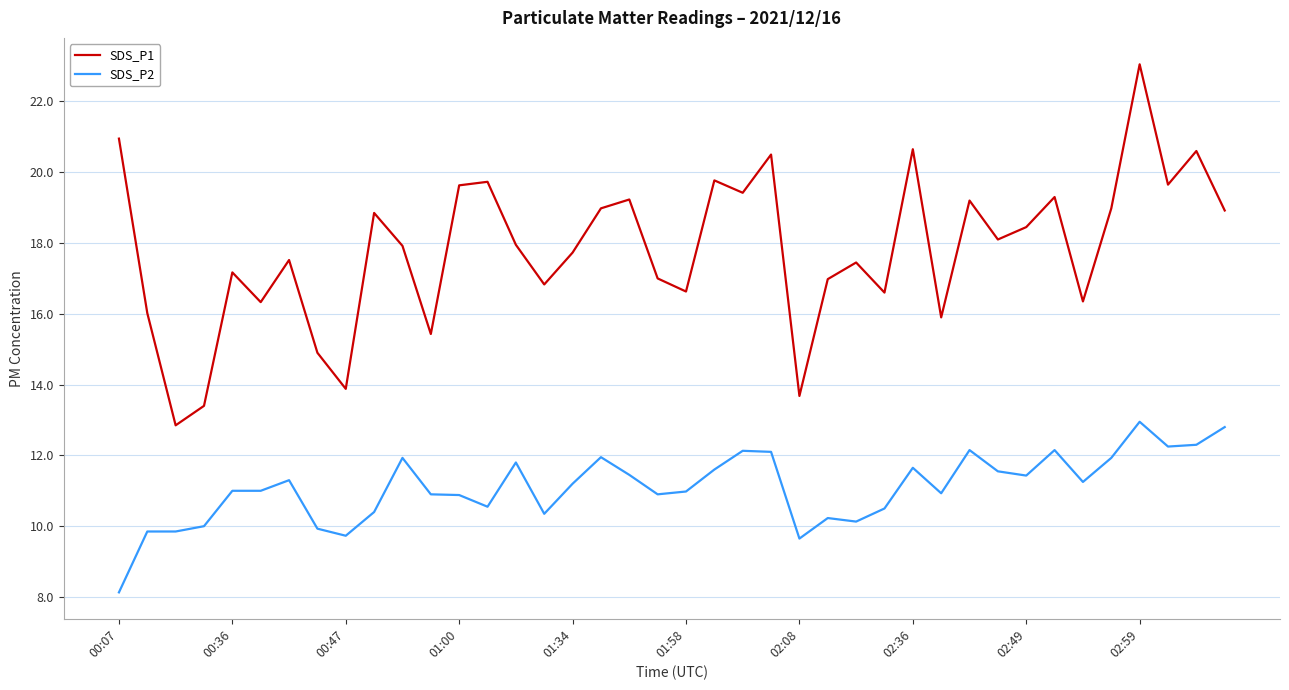

List the series in order of their overall mean, highest first.

SDS_P1, SDS_P2